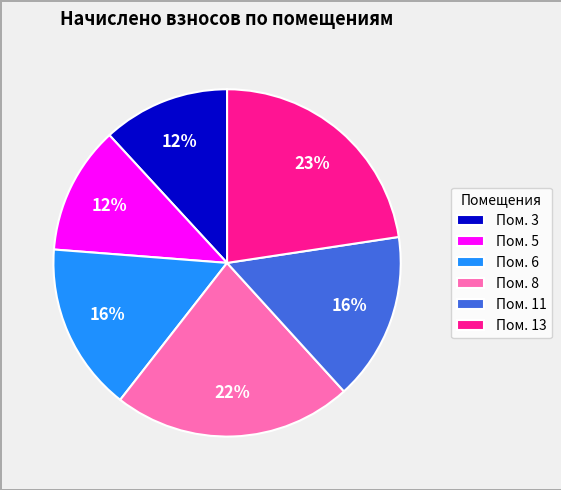

Do Пом. 8 and Пом. 11 together represent more than half of the pie?

No